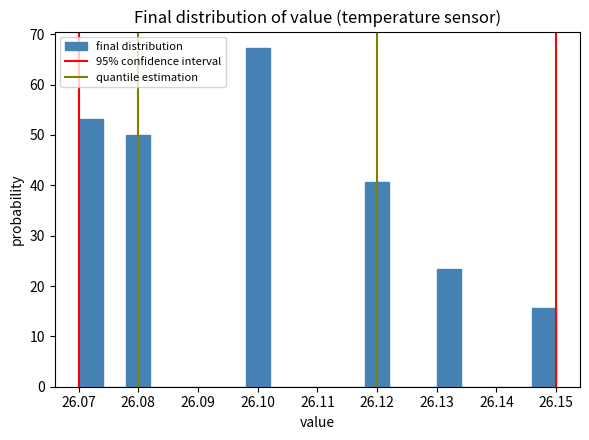

Reading left to right, list every bar in this chart as the range it spans on the x-axis followed by its height. The values are not printed on the chart, so give them approximately, as read against the axis.

26.070 to 26.074: 53
26.074 to 26.078: 0
26.078 to 26.082: 50
26.082 to 26.086: 0
26.086 to 26.090: 0
26.090 to 26.094: 0
26.094 to 26.098: 0
26.098 to 26.102: 67
26.102 to 26.106: 0
26.106 to 26.110: 0
26.110 to 26.114: 0
26.114 to 26.118: 0
26.118 to 26.122: 41
26.122 to 26.126: 0
26.126 to 26.130: 0
26.130 to 26.134: 23
26.134 to 26.138: 0
26.138 to 26.142: 0
26.142 to 26.146: 0
26.146 to 26.150: 16